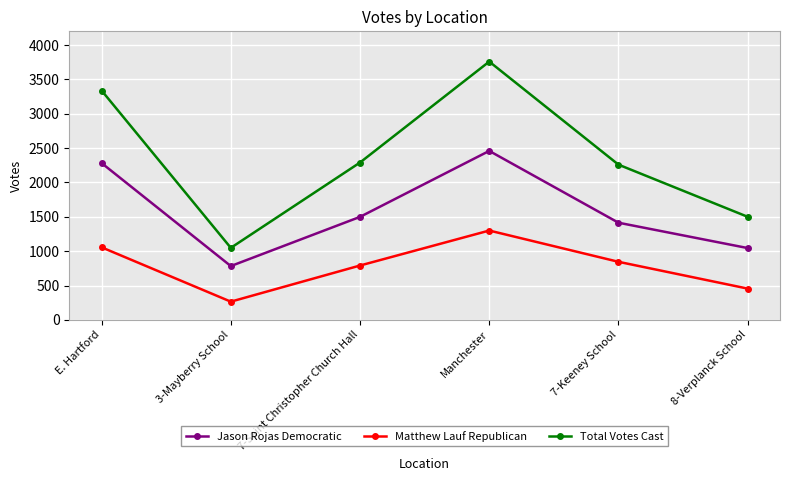

Is it true that Jason Rojas Democratic equals 783 at 3-Mayberry School?

True